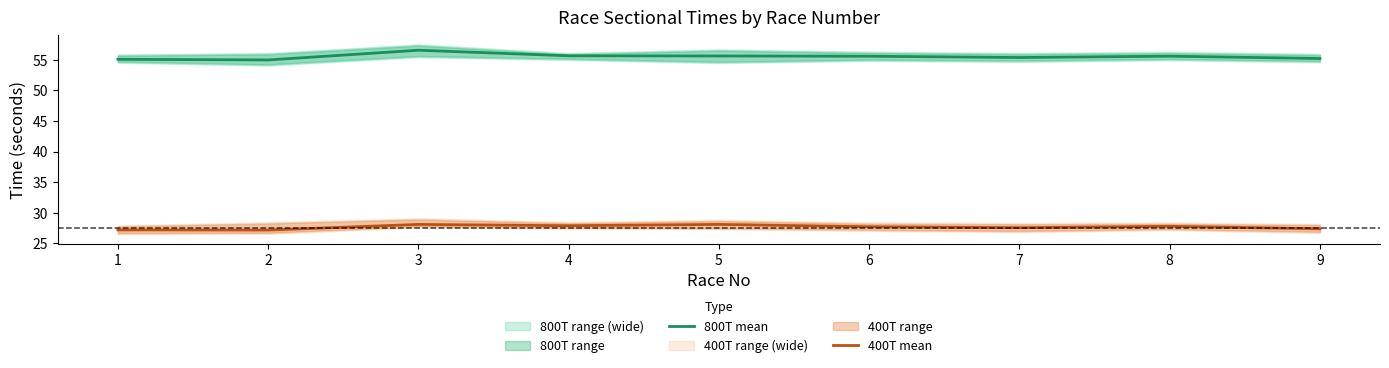

Reading right to left, what are all the values shown in this chart?

800T mean: 55.2	55.6	55.4	55.6	55.6	55.7	56.6	55.0	55.1
400T mean: 27.4	27.8	27.6	27.7	28.1	27.9	28.1	27.2	27.2